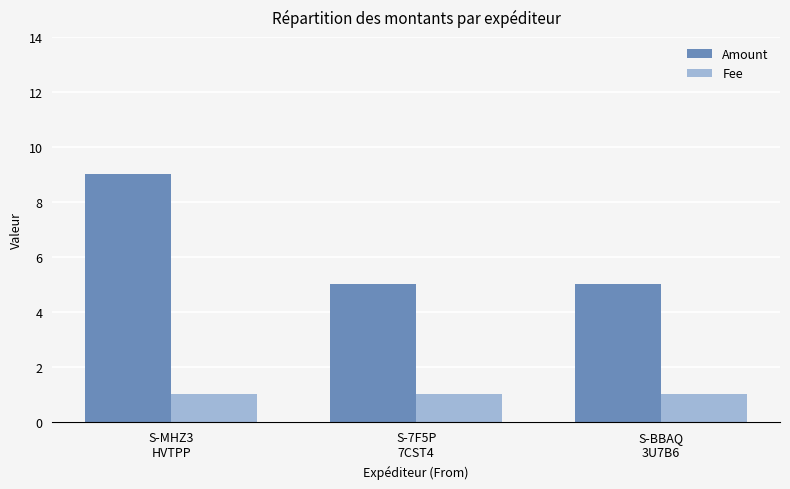

Reading left to right, what are all the values shown in this chart?

Amount: S-MHZ3
HVTPP=9	S-7F5P
7CST4=5	S-BBAQ
3U7B6=5
Fee: S-MHZ3
HVTPP=1	S-7F5P
7CST4=1	S-BBAQ
3U7B6=1